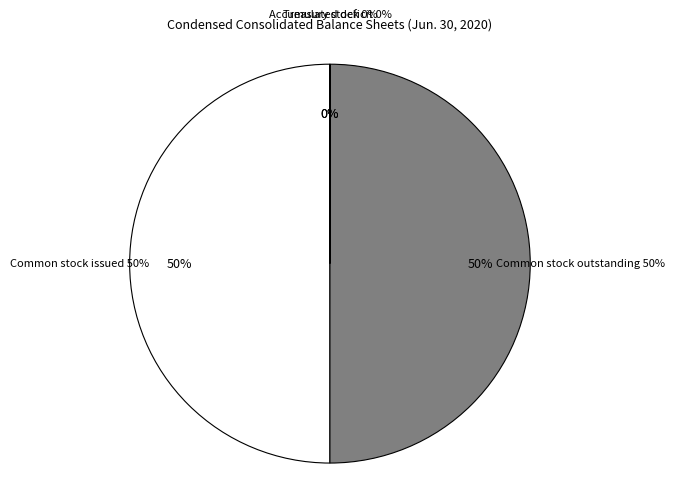

What percentage is the Common stock, shares outstanding slice, to the nearest percent?

50%